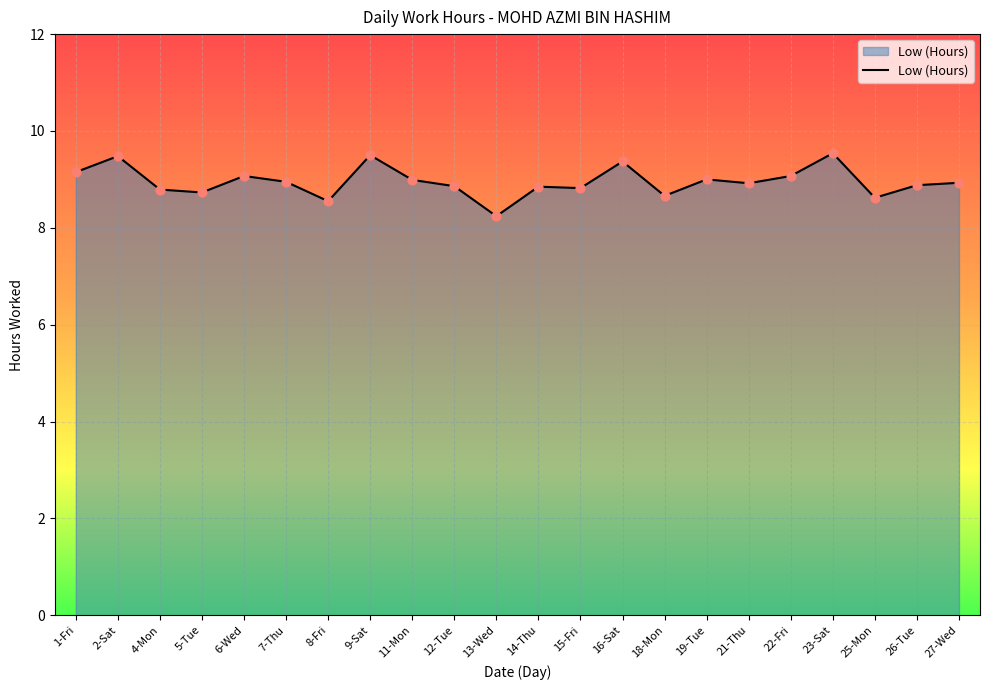

Between 21-Thu and 9-Sat, which is larger?

9-Sat